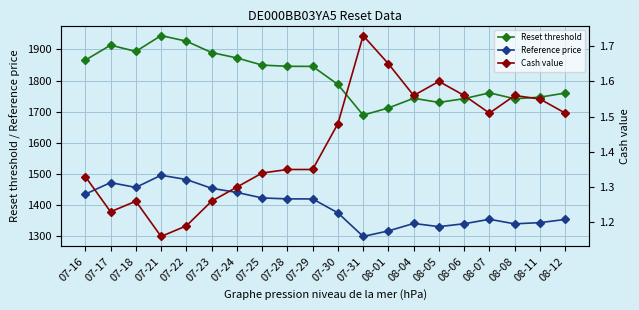

Reading left to right, extract all data points from this chart.

Reset threshold: 1865.5	1913.7	1893.6	1944.4	1926.6	1889.9	1872.7	1849.6	1845.7	1845.5	1787.4	1688.8	1712.0	1743.0	1729.8	1741.9	1760.5	1741.5	1746.5	1759.8
Reference price: 1435.0	1472.1	1456.6	1495.7	1482.0	1453.8	1440.5	1422.8	1419.8	1419.6	1374.9	1299.1	1316.9	1340.8	1330.6	1339.9	1354.2	1339.6	1343.5	1353.7
Cash value: 1.3	1.2	1.3	1.2	1.2	1.3	1.3	1.3	1.4	1.4	1.5	1.7	1.6	1.6	1.6	1.6	1.5	1.6	1.6	1.5